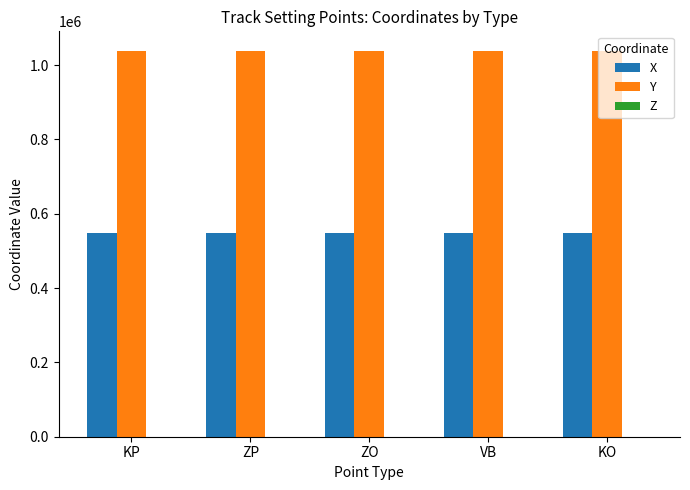

What is the highest value of the Y series?

1038675.0